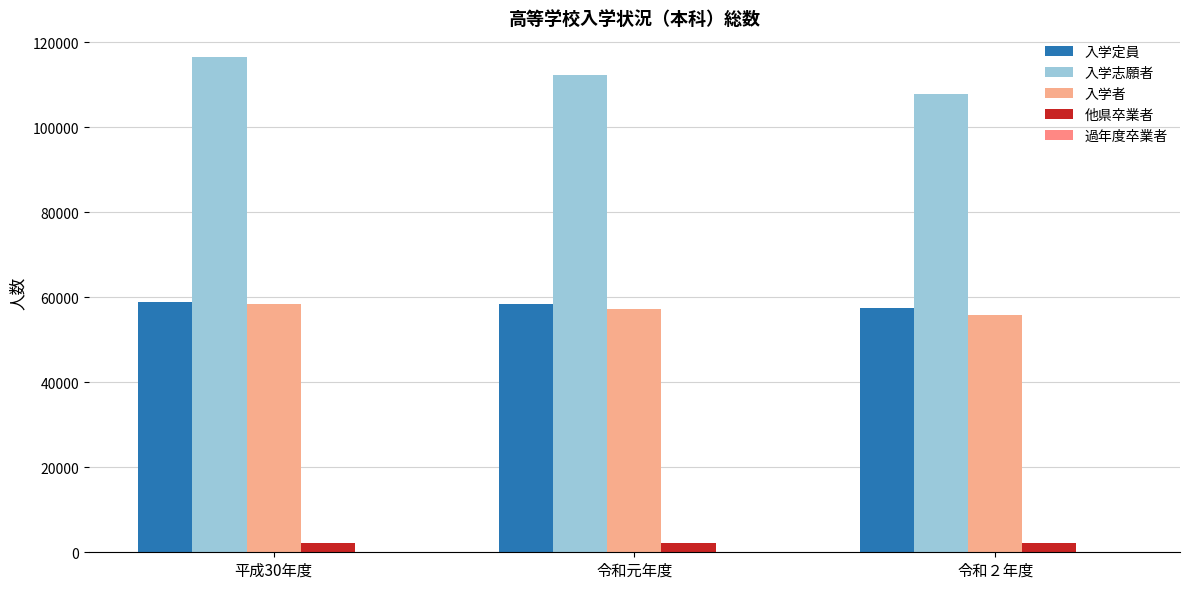

What is the total value across all series at 平成30年度?

236357